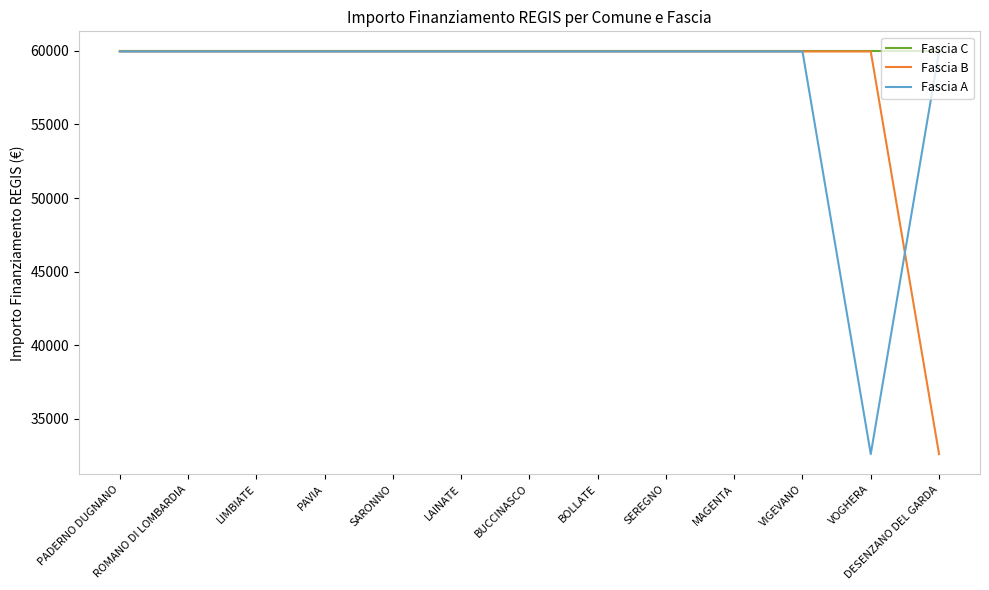

The value of Fascia B at VIGEVANO is 31485. True or false?

False